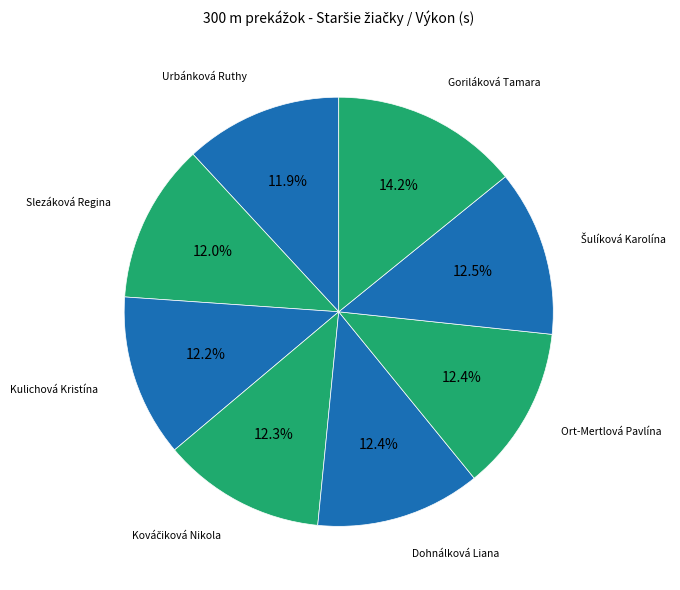

Which slice is the smallest?

Urbánková Ruthy